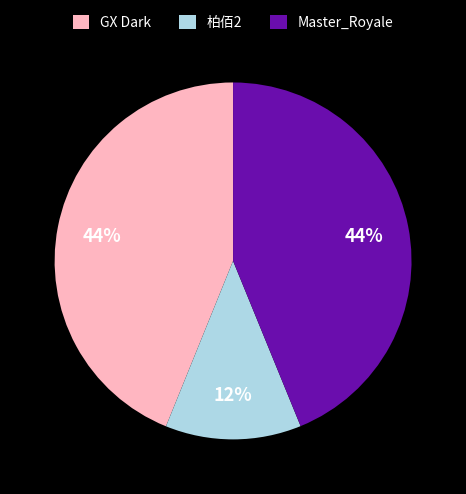

Is there a majority slice in this chart?

No